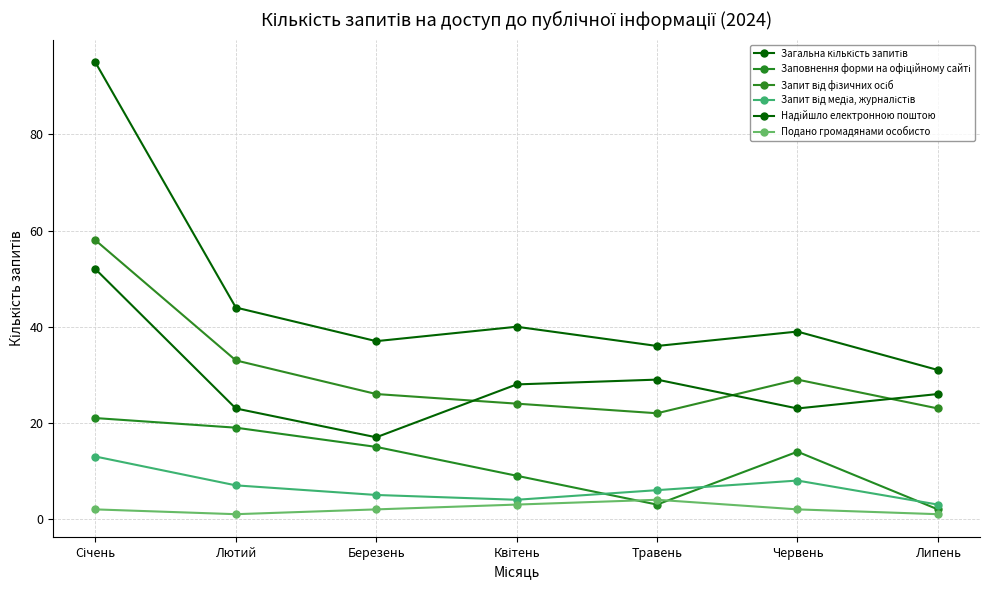

The Подано громадянами особисто series shows 1 at Липень. True or false?

True